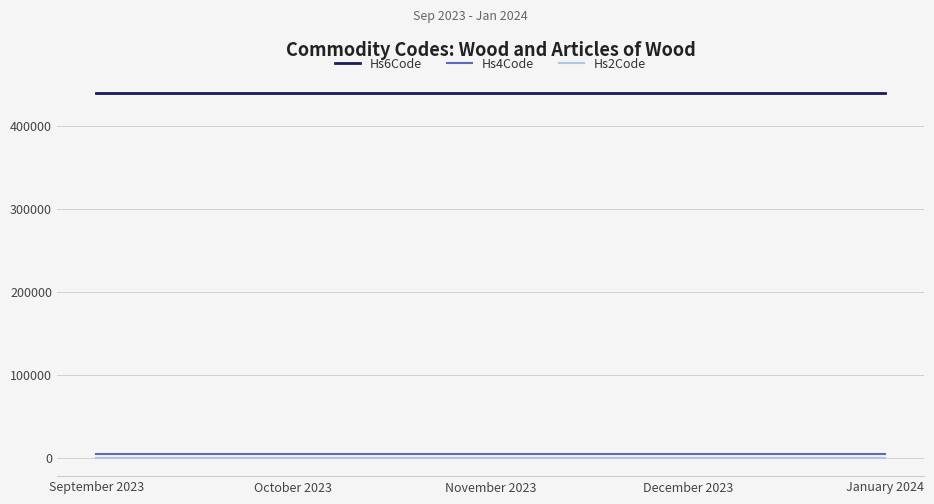

Is this an area chart (filled region under the line)?

No